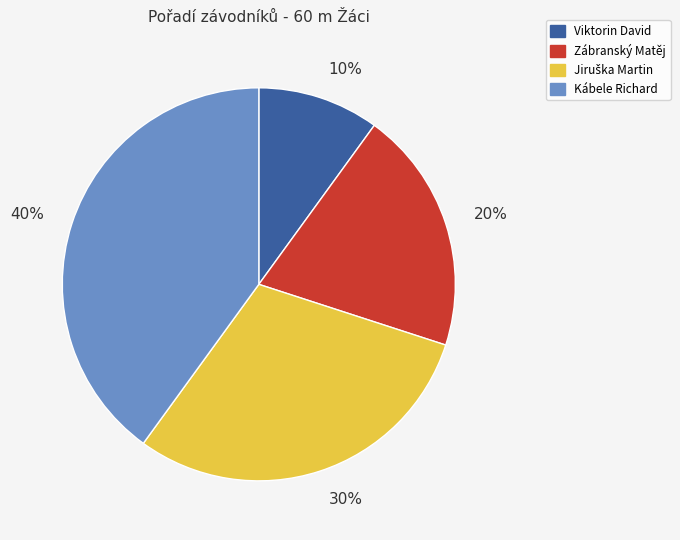

Is it true that Kábele Richard is 40% of the pie?

True